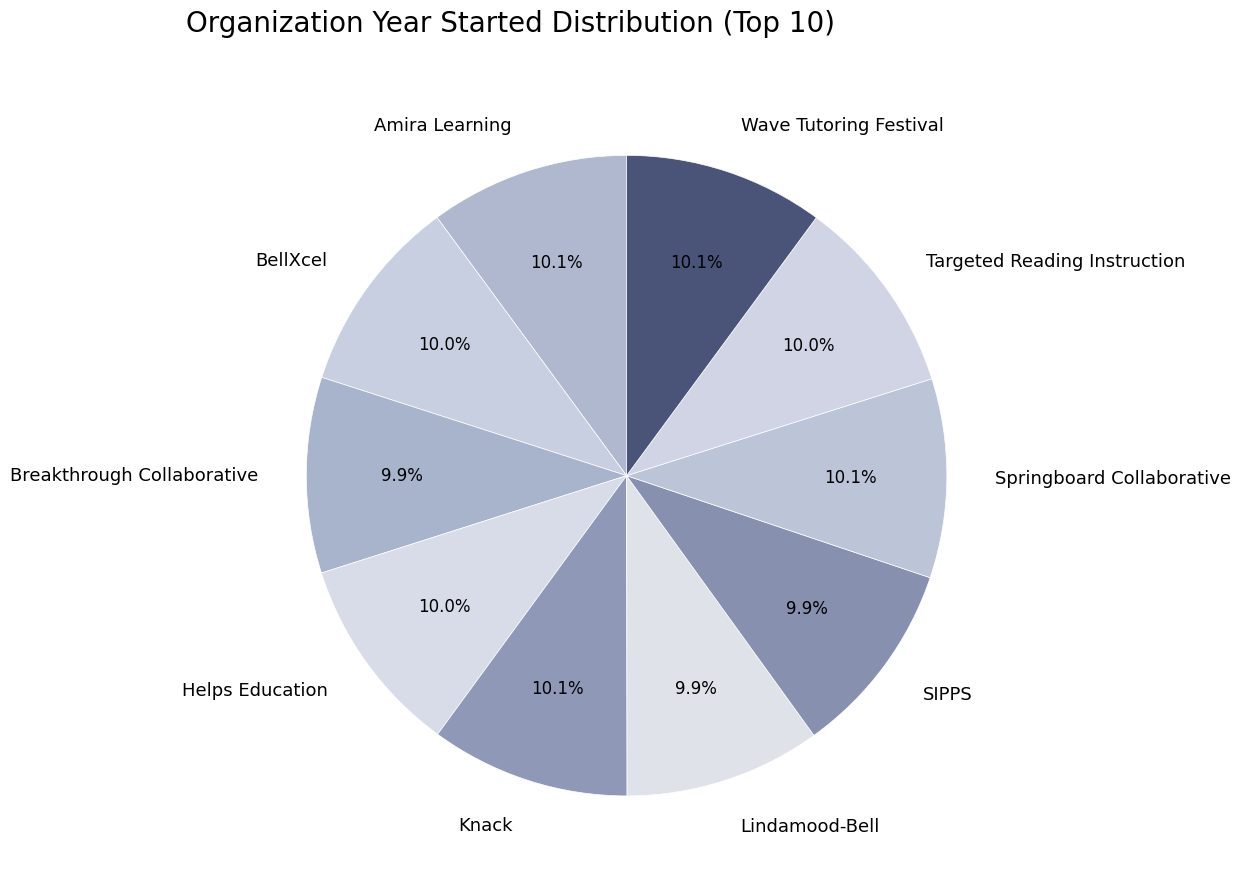

The Helps Education slice represents 10% of the pie. True or false?

True